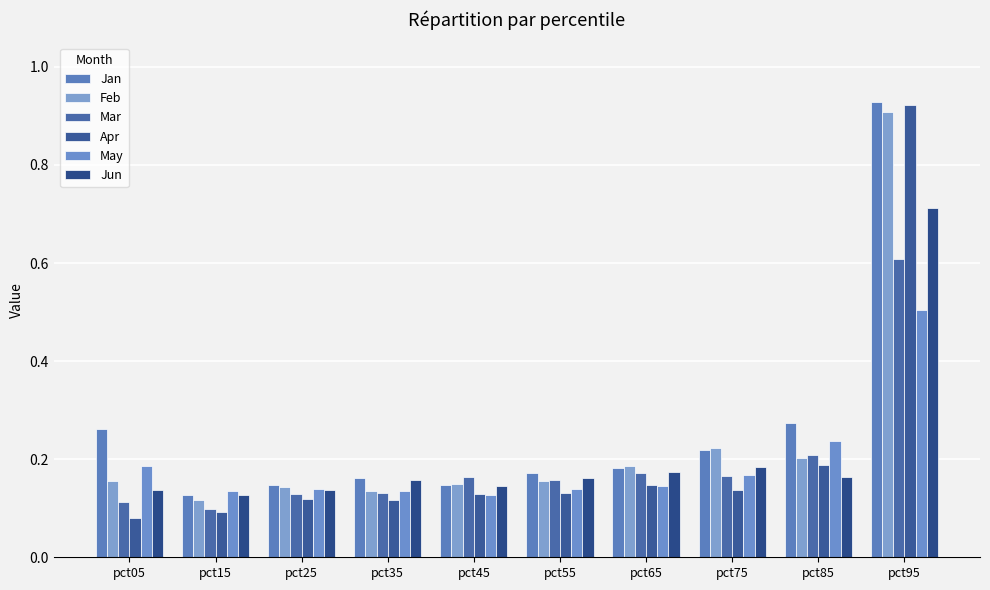

List the series in order of their peak value, highest first.

Jan, Apr, Feb, Jun, Mar, May